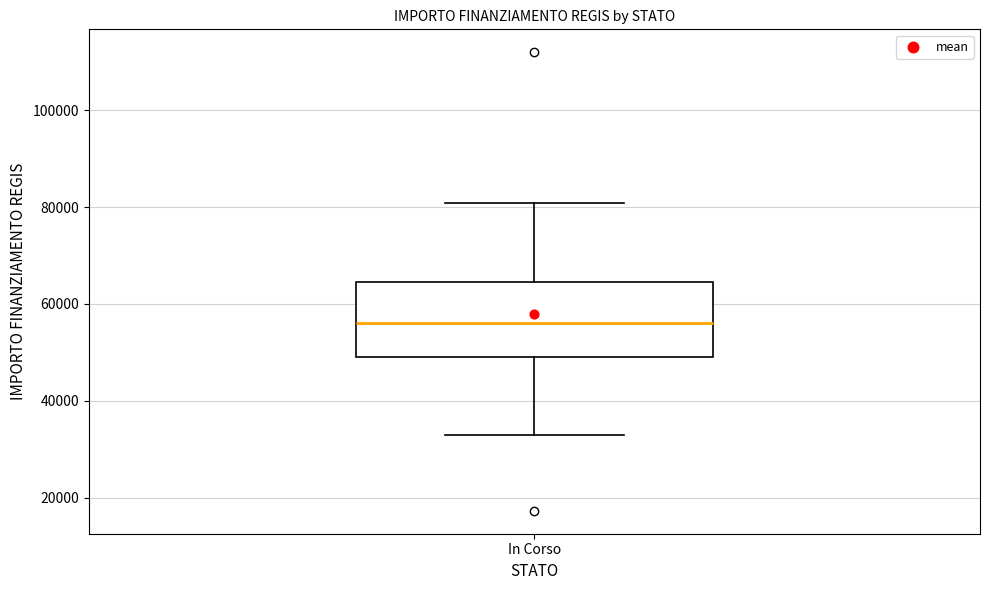

Transcribe this box plot: give where the median line is, the range the box spans, and where the two whiskers end, as read against the y-axis. The values are not printed on the chart, so give them approximately, as read against the axis.

median 56000, box 50000 to 64000, whiskers 32000 to 80000